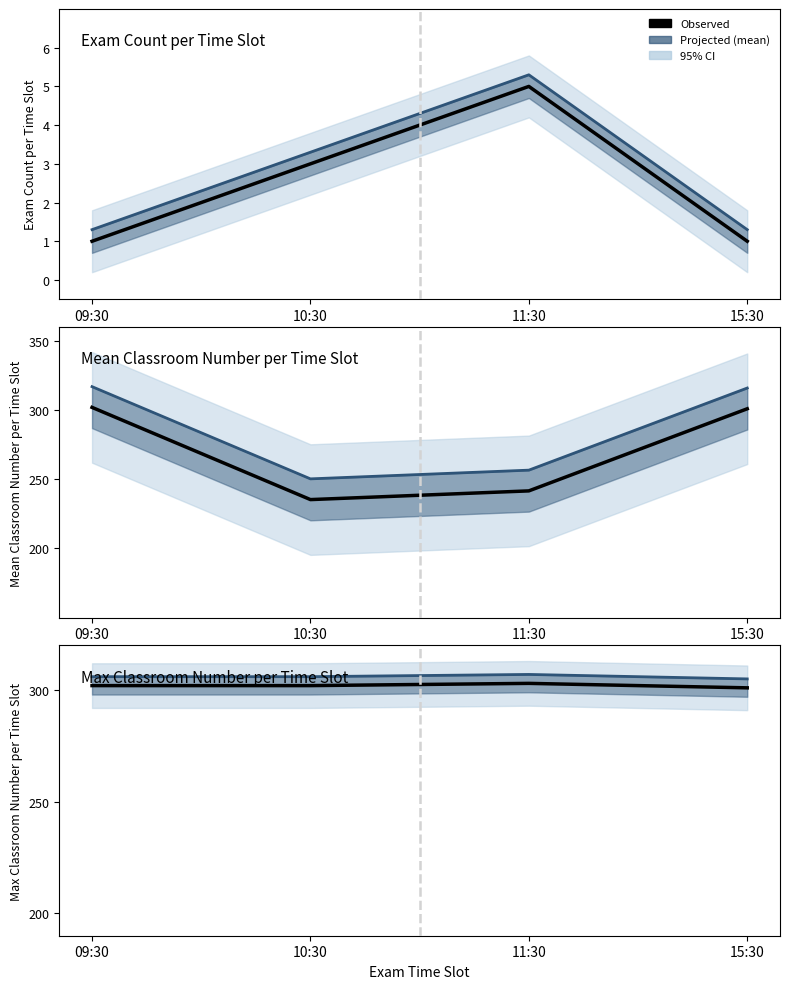

What is the sum of all Mean (projected) values?

1224